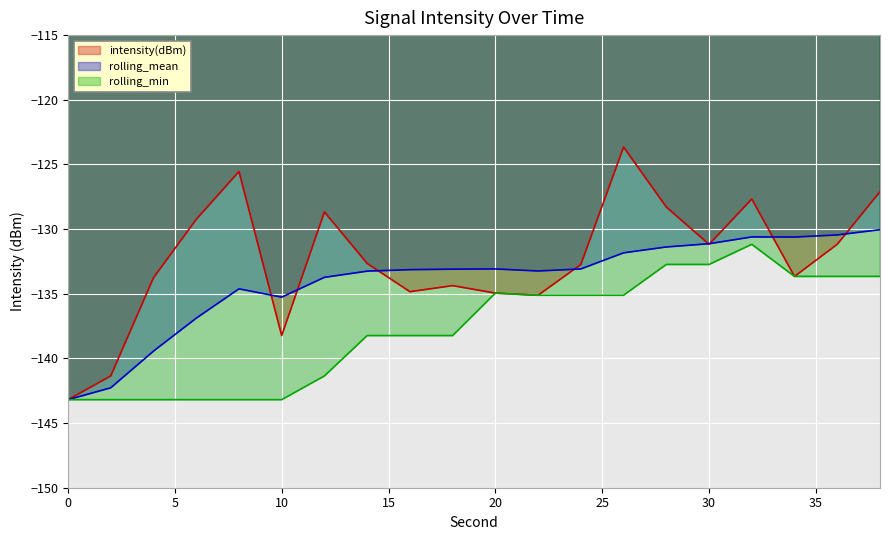

Between which two adjacent categories do intensity(dBm) and rolling_mean first intersect?

8 and 10